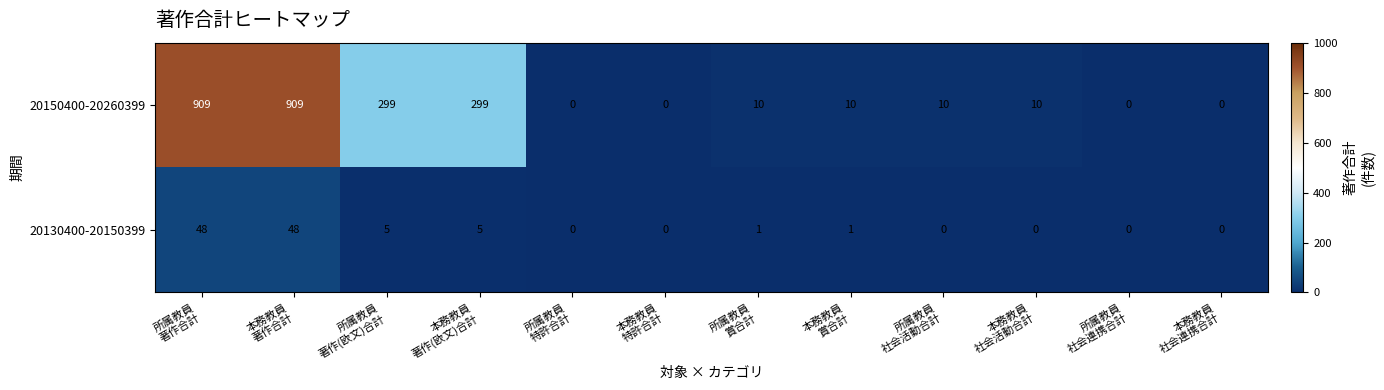

Which series has the widest spread of values?

20150400-20260399